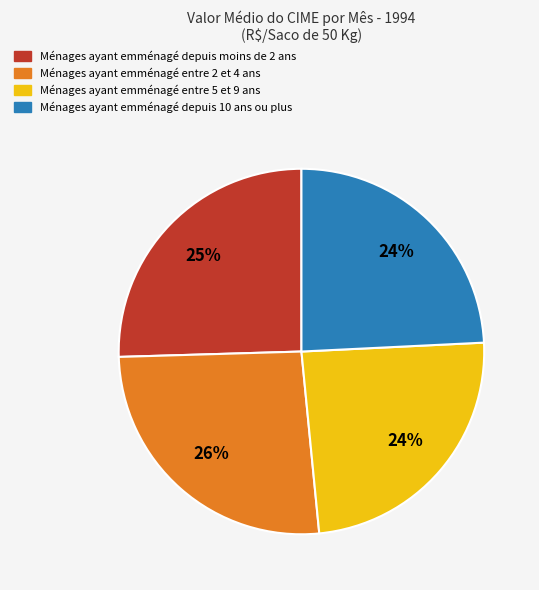

To the nearest percent, what is the difference between the largest and smallest slice percentages?

2%